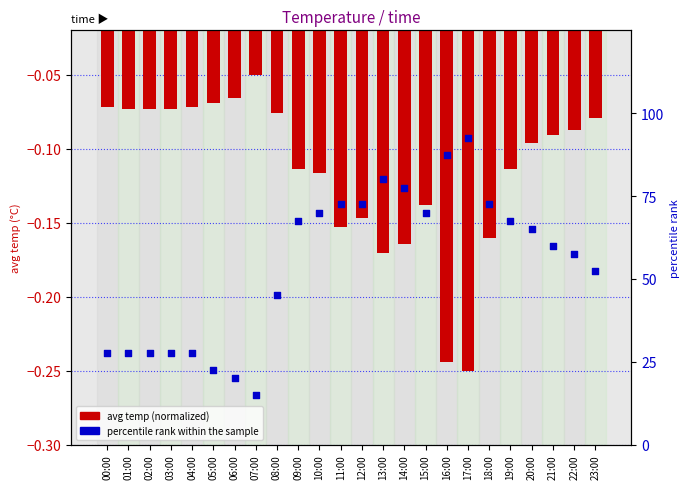

Which series contains the highest Y value?

percentile rank within the sample